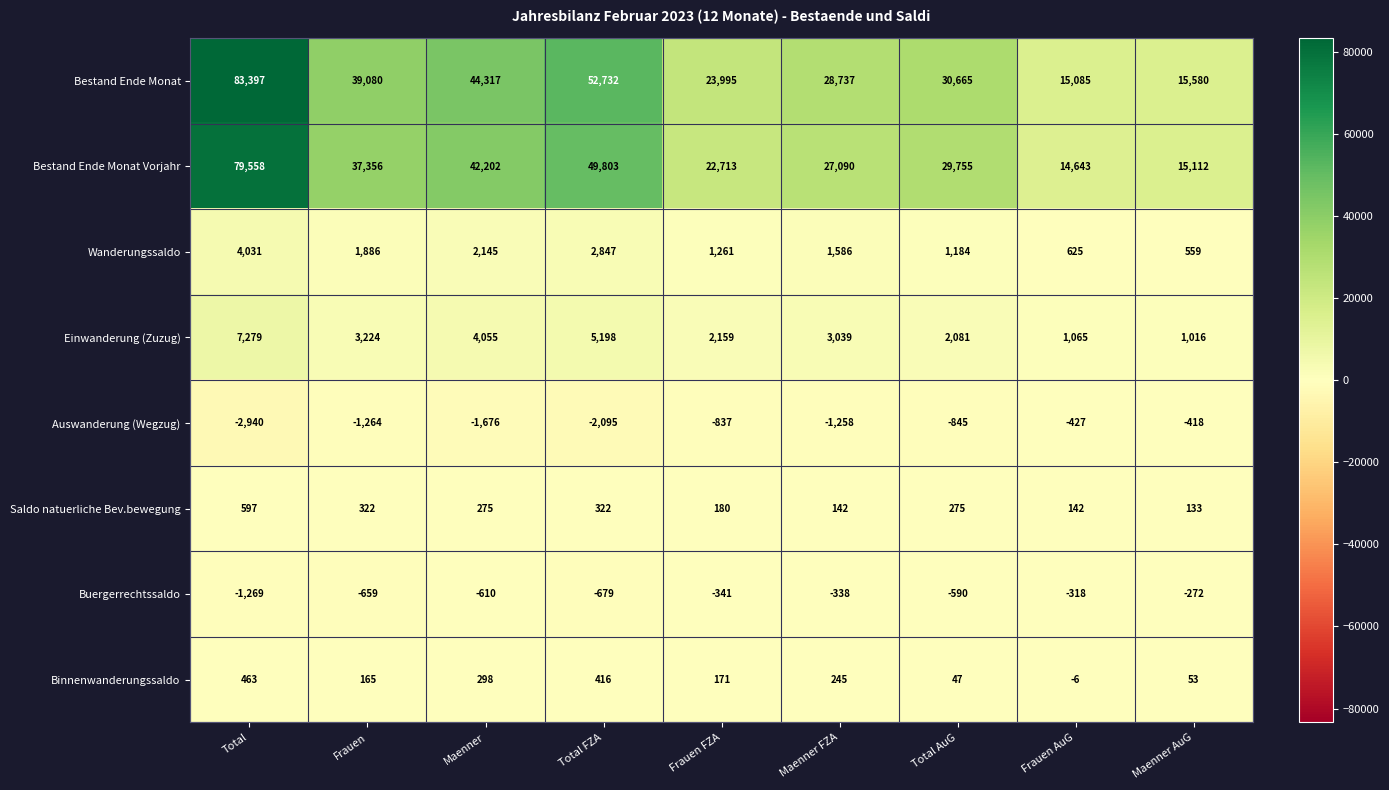

True or false: Bestand Ende Monat Vorjahr has a value of 9640 at Maenner AuG.

False